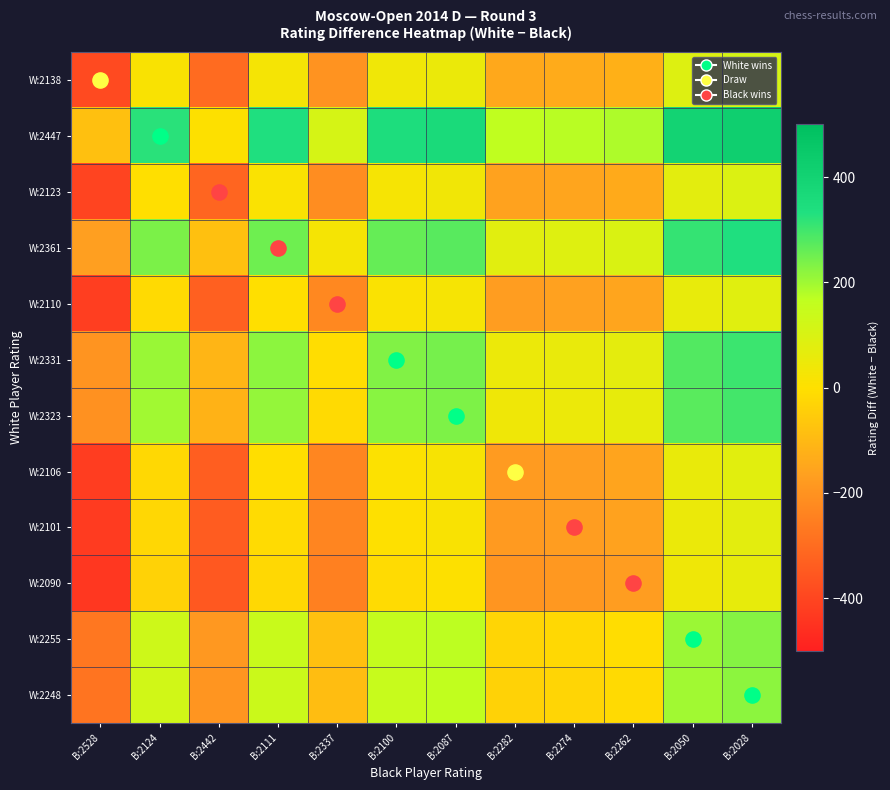

Reading right to left, extract all data points from this chart.

W:2138: B:2028=110	B:2050=88	B:2262=-124	B:2274=-136	B:2282=-144	B:2087=51	B:2100=38	B:2337=-199	B:2111=27	B:2442=-304	B:2124=14	B:2528=-390
W:2447: B:2028=419	B:2050=397	B:2262=185	B:2274=173	B:2282=165	B:2087=360	B:2100=347	B:2337=110	B:2111=336	B:2442=5	B:2124=323	B:2528=-81
W:2123: B:2028=95	B:2050=73	B:2262=-139	B:2274=-151	B:2282=-159	B:2087=36	B:2100=23	B:2337=-214	B:2111=12	B:2442=-319	B:2124=-1	B:2528=-405
W:2361: B:2028=333	B:2050=311	B:2262=99	B:2274=87	B:2282=79	B:2087=274	B:2100=261	B:2337=24	B:2111=250	B:2442=-81	B:2124=237	B:2528=-167
W:2110: B:2028=82	B:2050=60	B:2262=-152	B:2274=-164	B:2282=-172	B:2087=23	B:2100=10	B:2337=-227	B:2111=-1	B:2442=-332	B:2124=-14	B:2528=-418
W:2331: B:2028=303	B:2050=281	B:2262=69	B:2274=57	B:2282=49	B:2087=244	B:2100=231	B:2337=-6	B:2111=220	B:2442=-111	B:2124=207	B:2528=-197
W:2323: B:2028=295	B:2050=273	B:2262=61	B:2274=49	B:2282=41	B:2087=236	B:2100=223	B:2337=-14	B:2111=212	B:2442=-119	B:2124=199	B:2528=-205
W:2106: B:2028=78	B:2050=56	B:2262=-156	B:2274=-168	B:2282=-176	B:2087=19	B:2100=6	B:2337=-231	B:2111=-5	B:2442=-336	B:2124=-18	B:2528=-422
W:2101: B:2028=73	B:2050=51	B:2262=-161	B:2274=-173	B:2282=-181	B:2087=14	B:2100=1	B:2337=-236	B:2111=-10	B:2442=-341	B:2124=-23	B:2528=-427
W:2090: B:2028=62	B:2050=40	B:2262=-172	B:2274=-184	B:2282=-192	B:2087=3	B:2100=-10	B:2337=-247	B:2111=-21	B:2442=-352	B:2124=-34	B:2528=-438
W:2255: B:2028=227	B:2050=205	B:2262=-7	B:2274=-19	B:2282=-27	B:2087=168	B:2100=155	B:2337=-82	B:2111=144	B:2442=-187	B:2124=131	B:2528=-273
W:2248: B:2028=220	B:2050=198	B:2262=-14	B:2274=-26	B:2282=-34	B:2087=161	B:2100=148	B:2337=-89	B:2111=137	B:2442=-194	B:2124=124	B:2528=-280